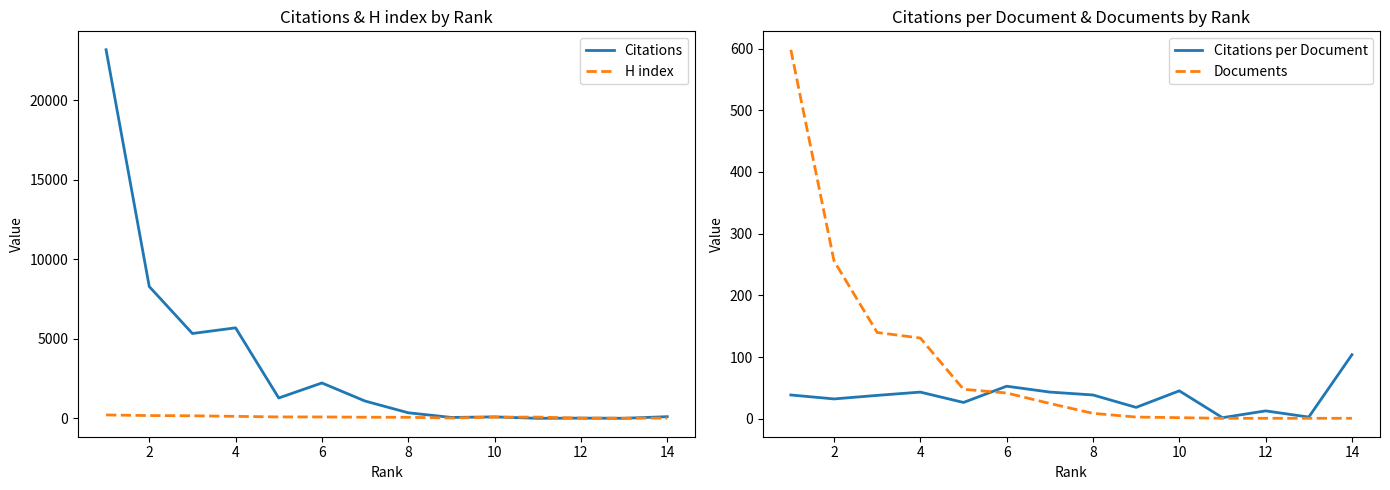

Which category has the highest value in the Citations per Document series?

14